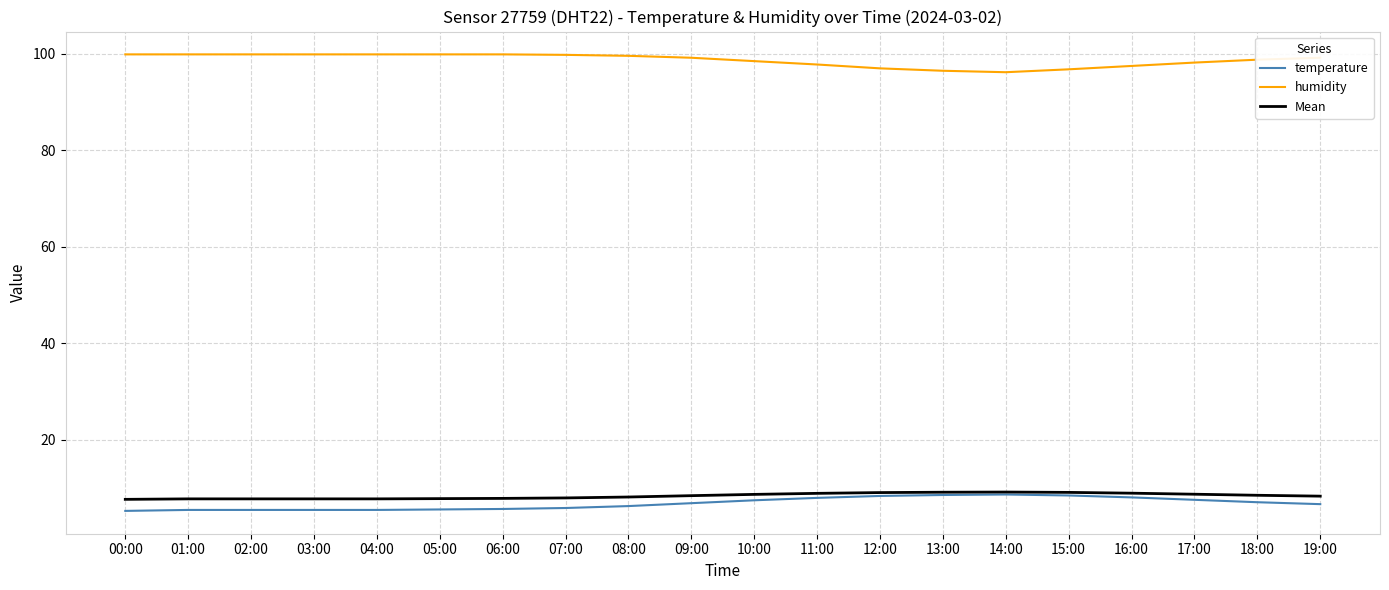

Which series has the largest total across all categories?

humidity